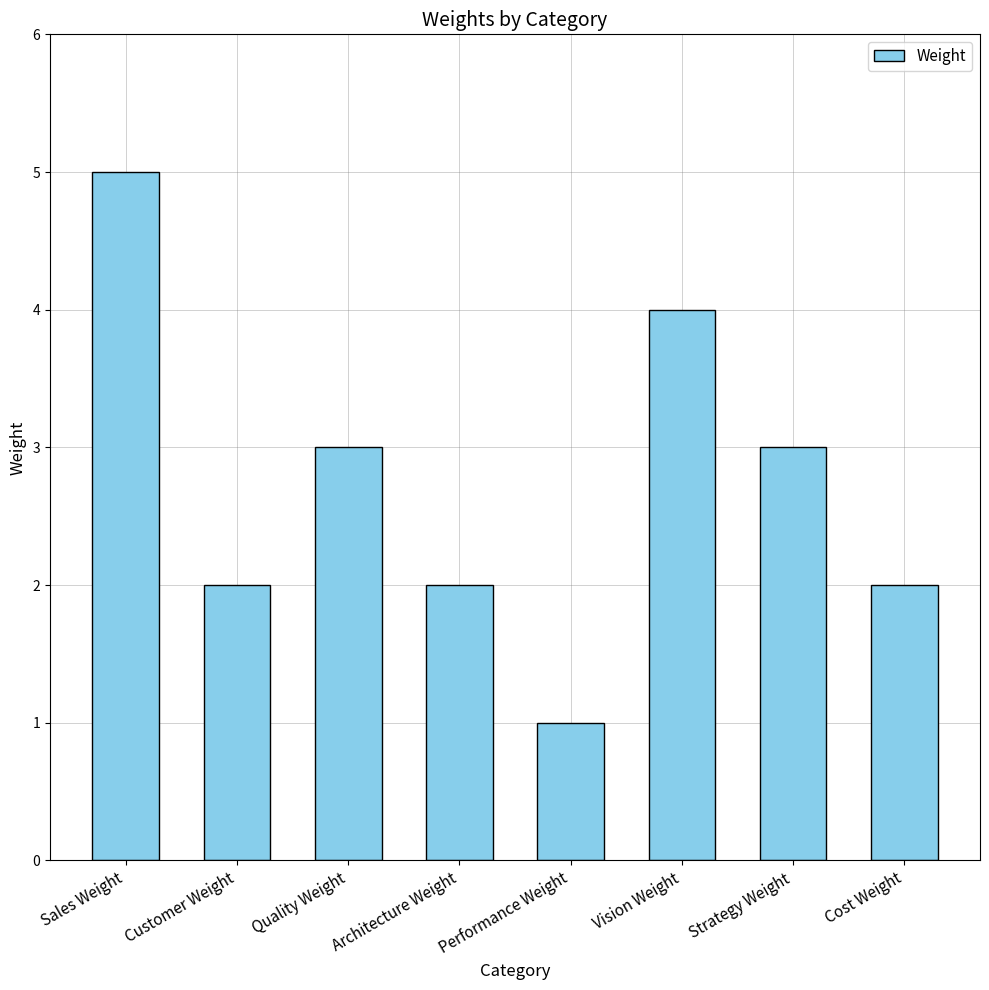

What is the label of the 6th bar from the left?

Vision Weight